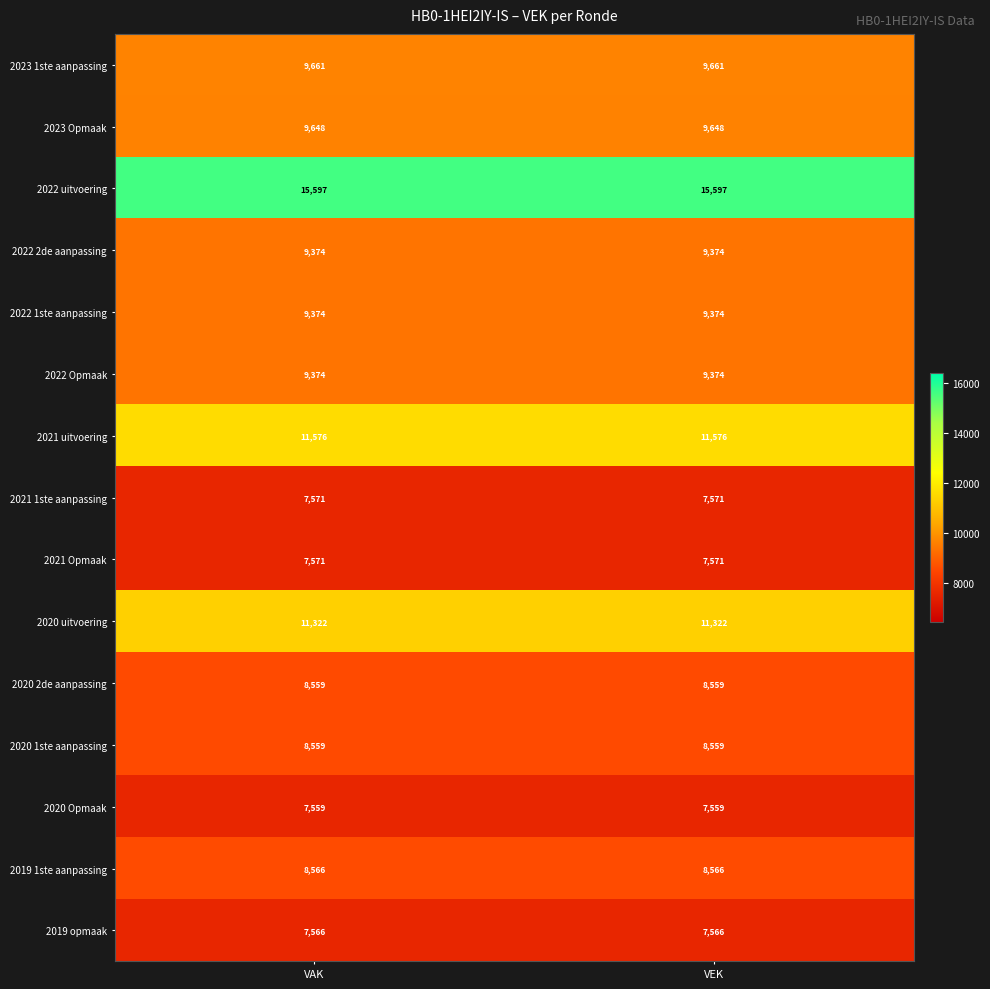

What is the average value of the 2021 1ste aanpassing series?

7571